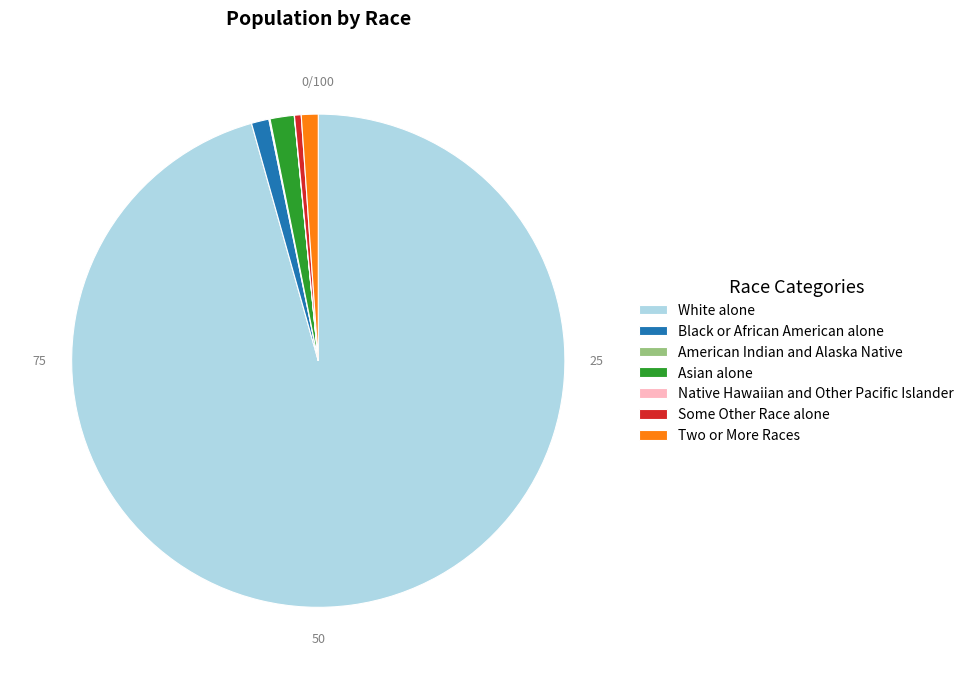

Does Asian alone represent more than half of the total?

No